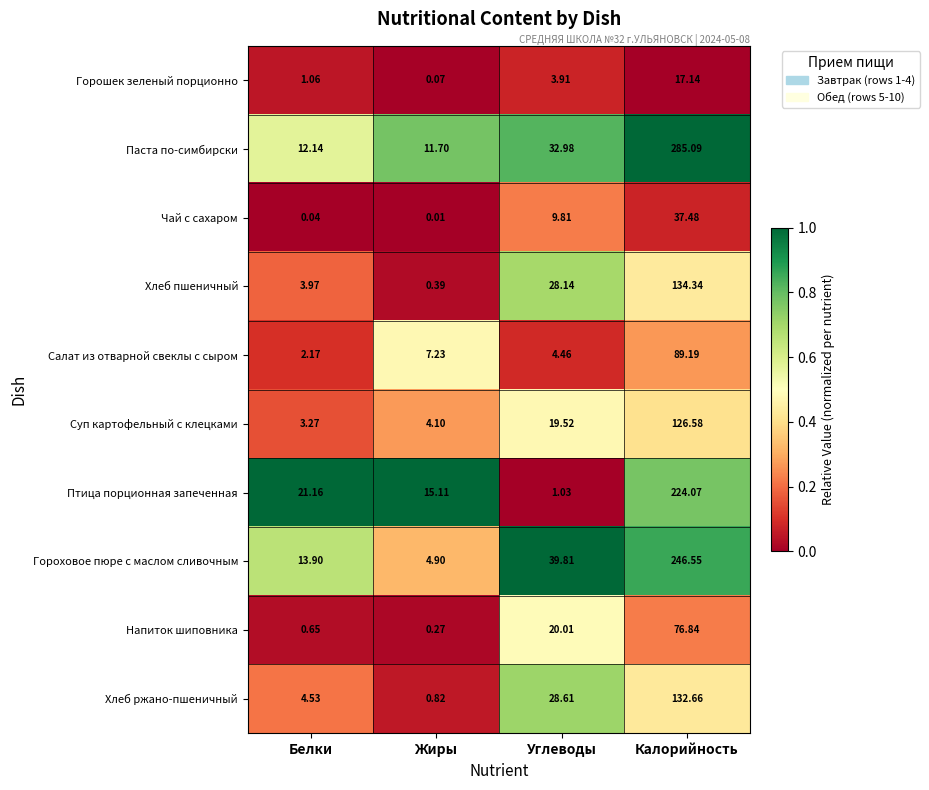

Which category has the highest value across all series?

Калорийность